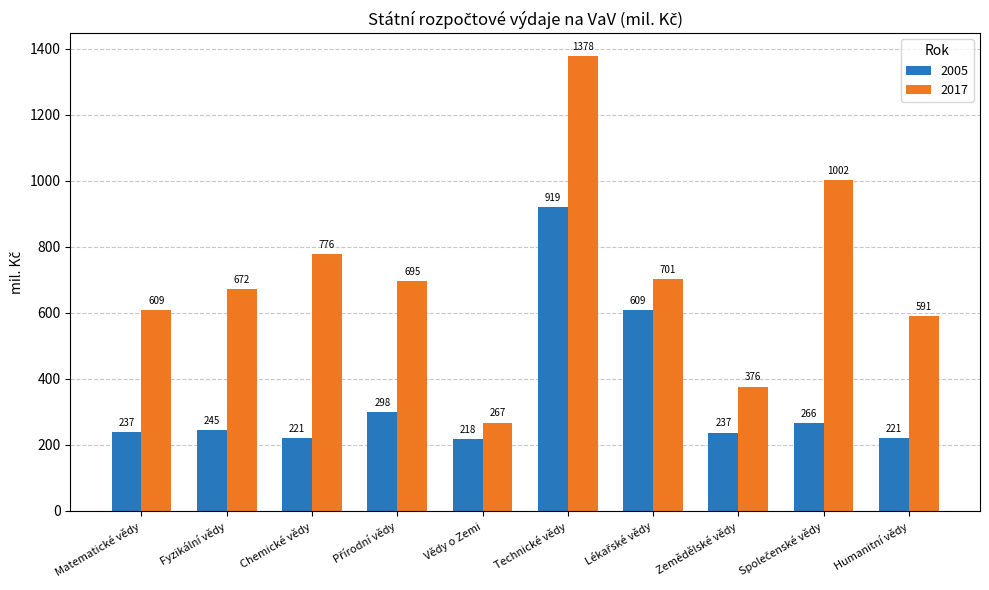

Which series has the largest total across all categories?

2017